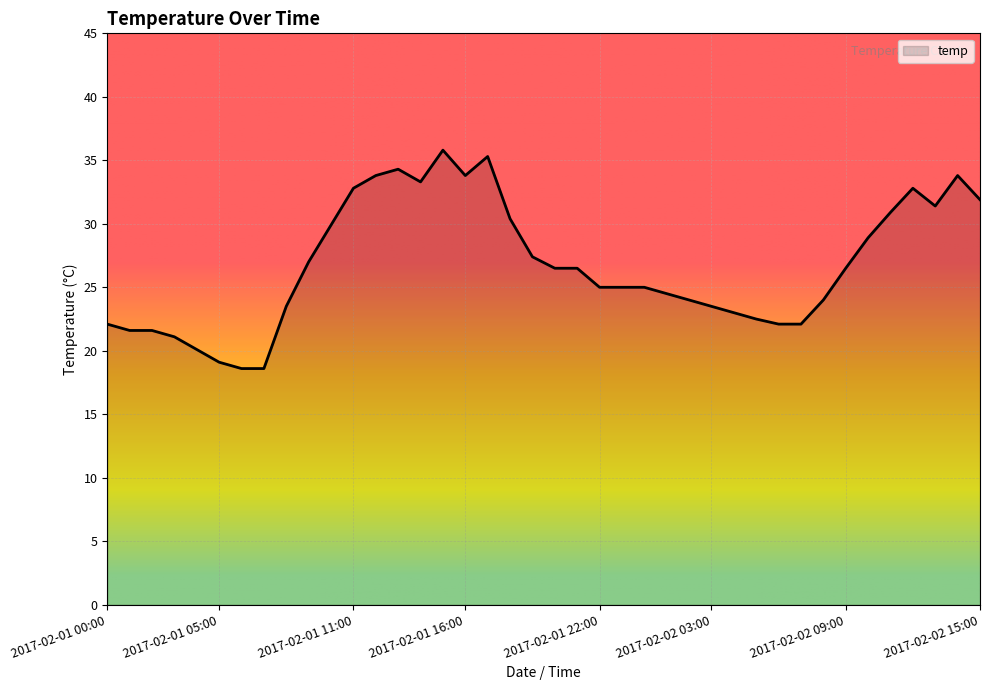

How many lines are shown in the chart?

1